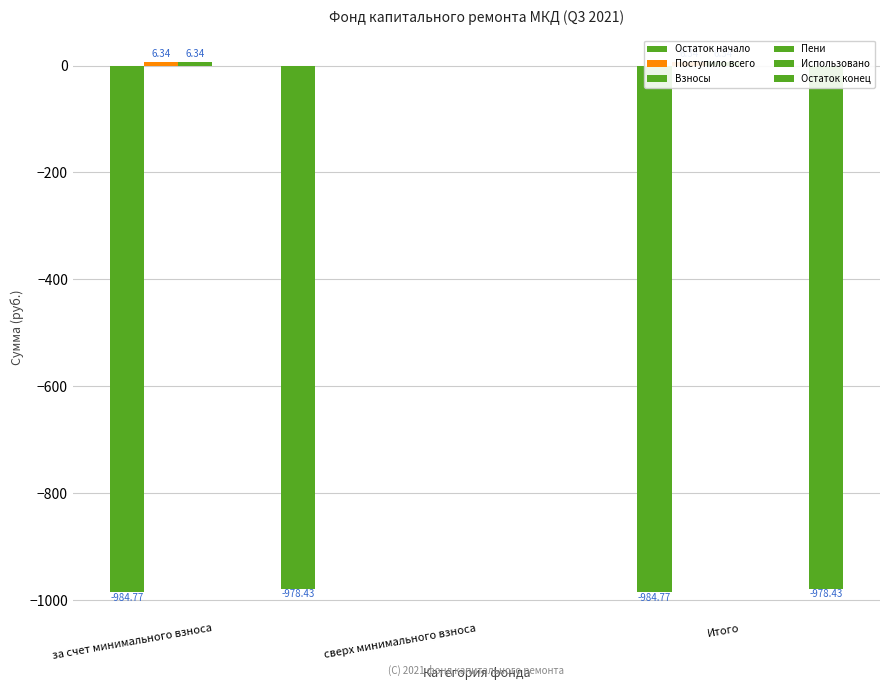

Read the Остаток конец value at Итого.

-978.4